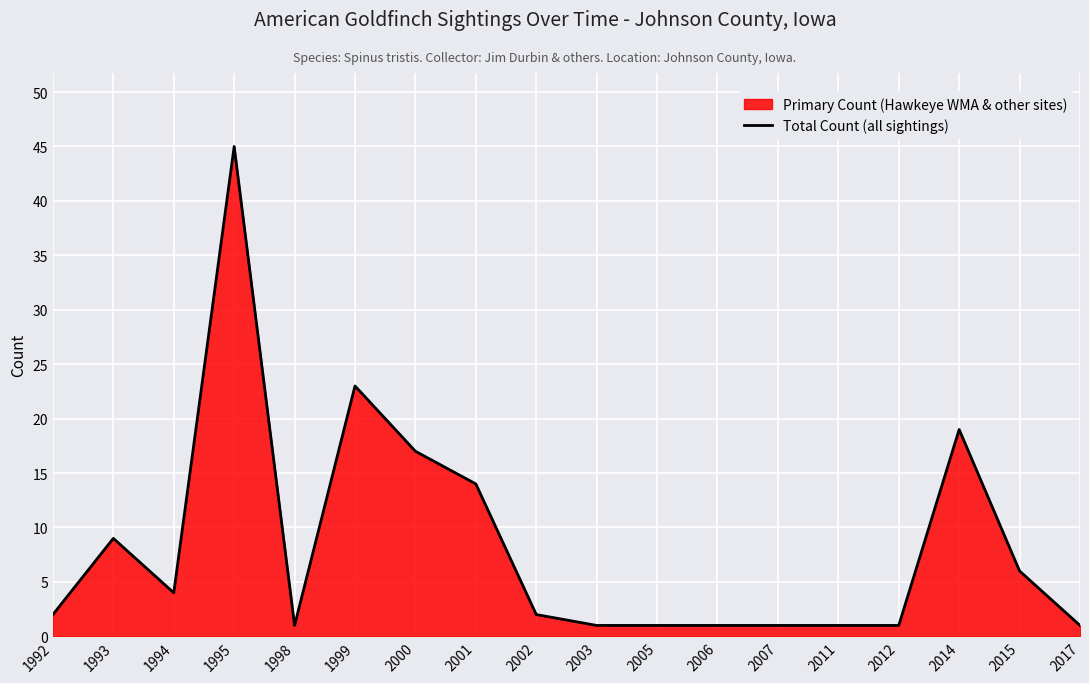

What is the smallest value displayed?

1